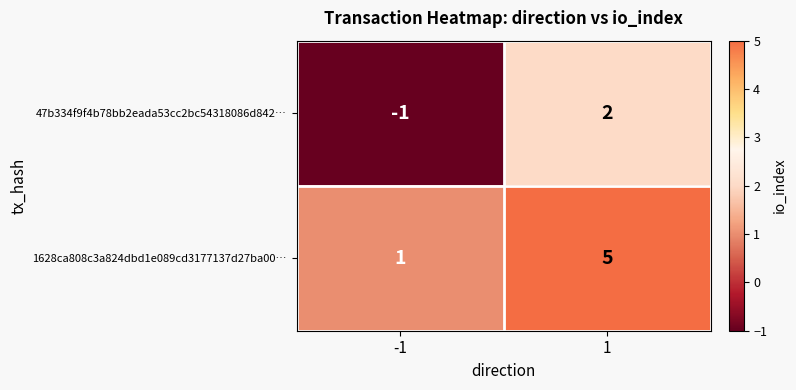

What is the difference between the maximum and minimum values in the 47b334f9f4b78bb2eada53cc2bc54318086d842… series?

3